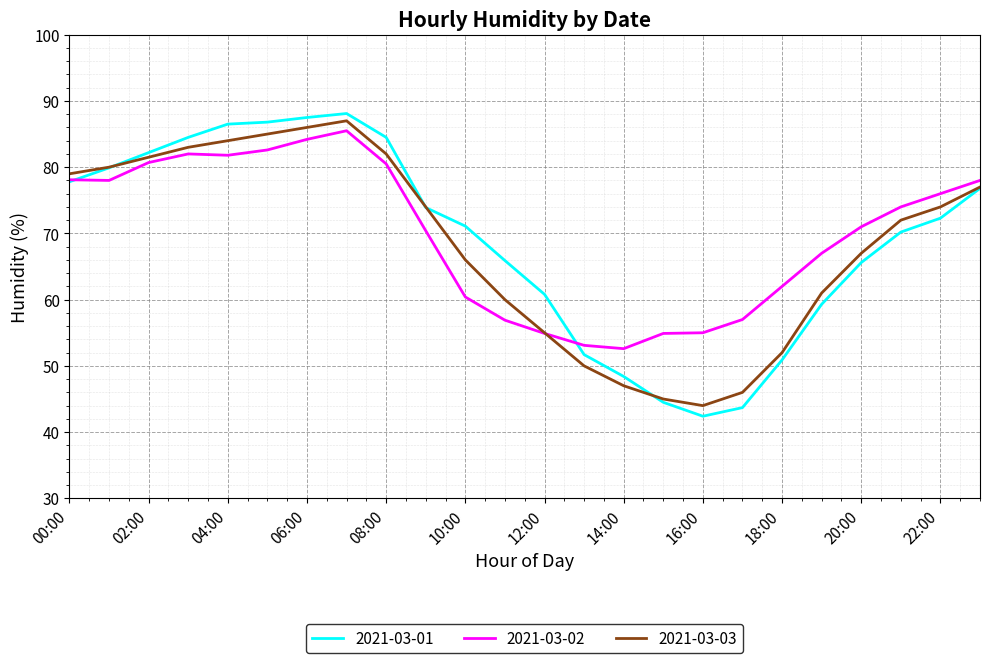

What is the lowest value of the 2021-03-02 series?

52.6